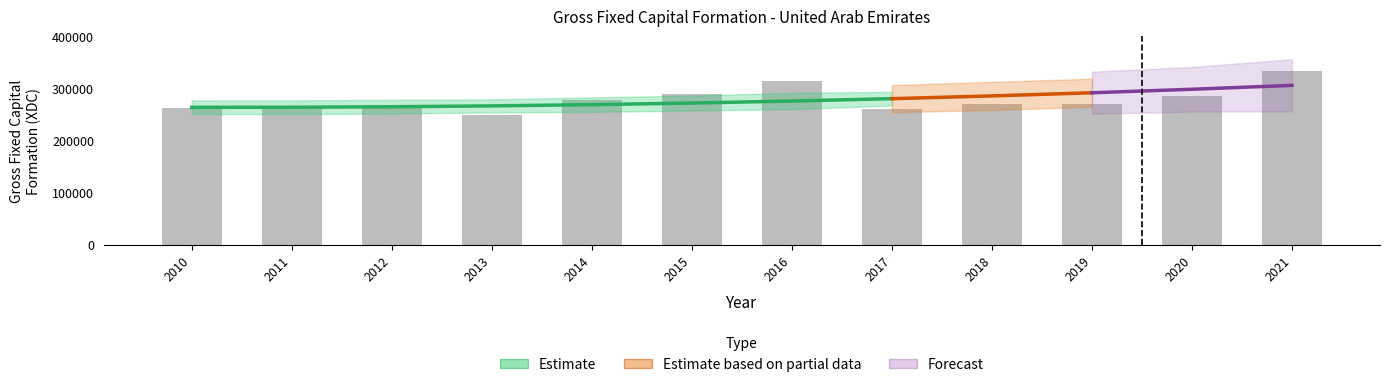

What is the minimum value shown in the chart?

250419.2